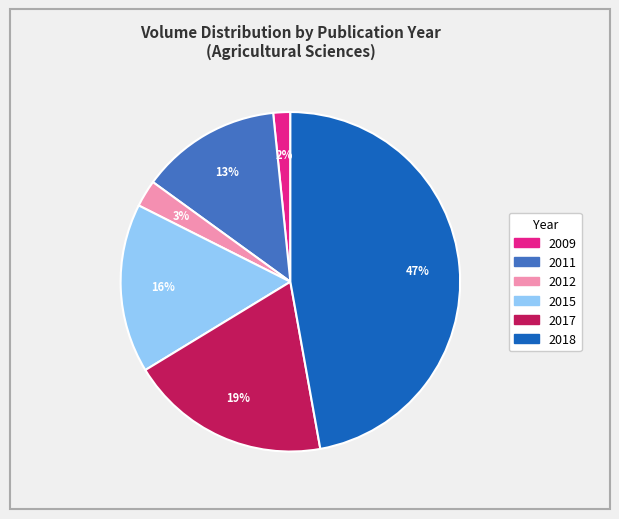

Count the number of slices in the pie.

6